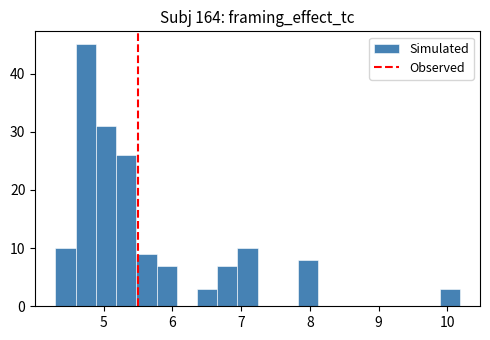

Read against the x-axis, roughly where is the centre of the tallest bar?

4.7